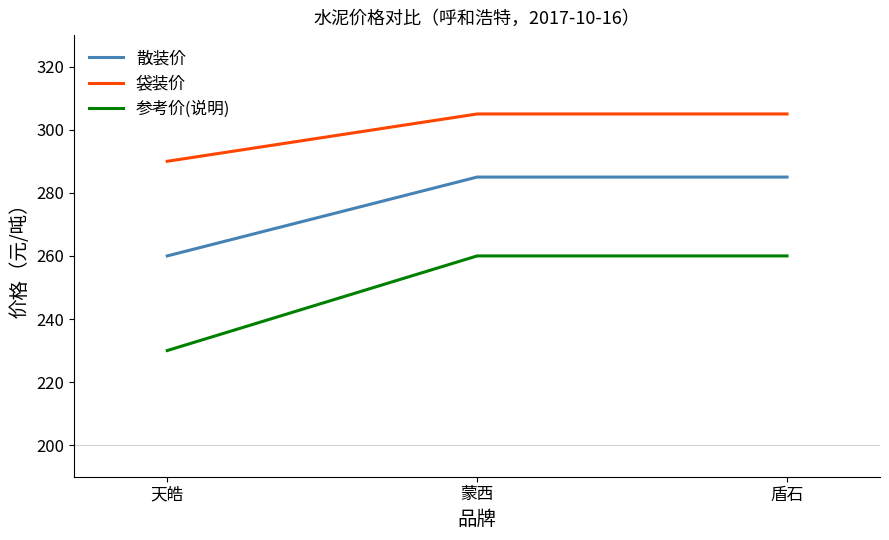

What is the total value across all series at 蒙西?

850